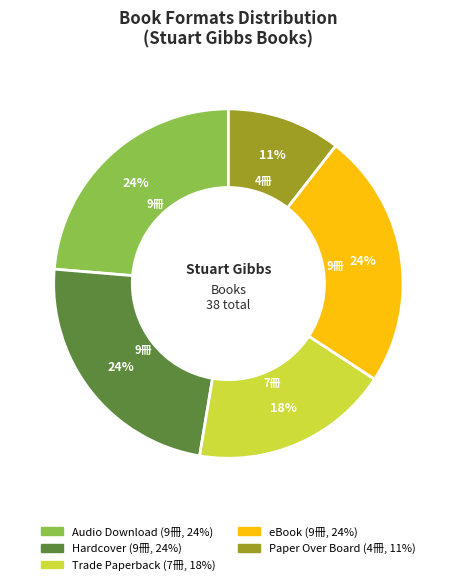

Is there any slice that represents more than half of the pie?

No